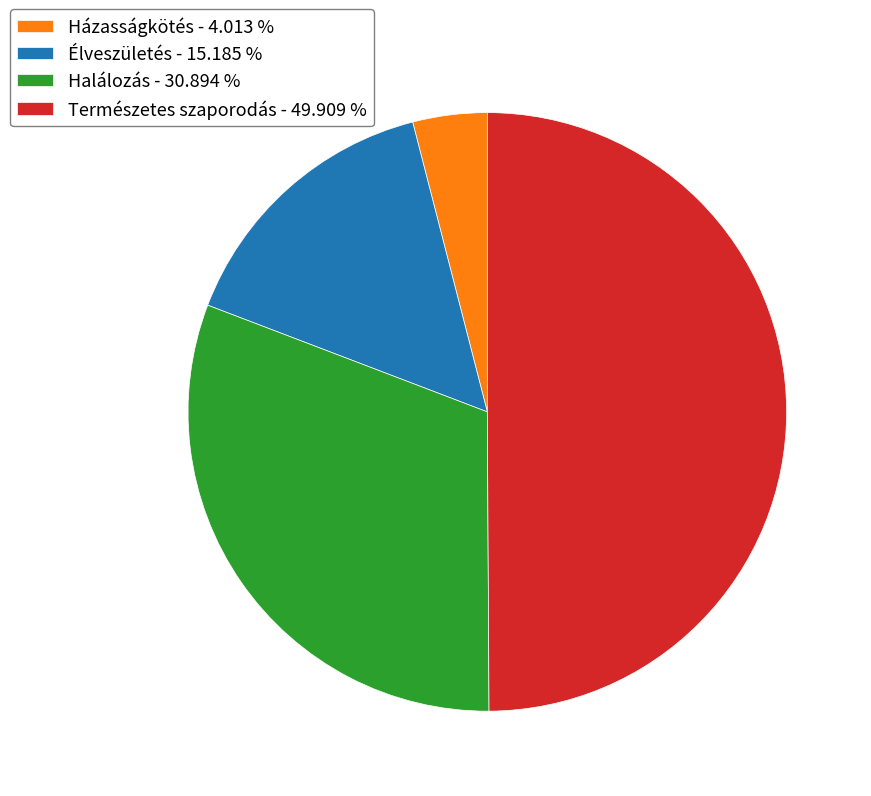

How many slices are in this pie chart?

4